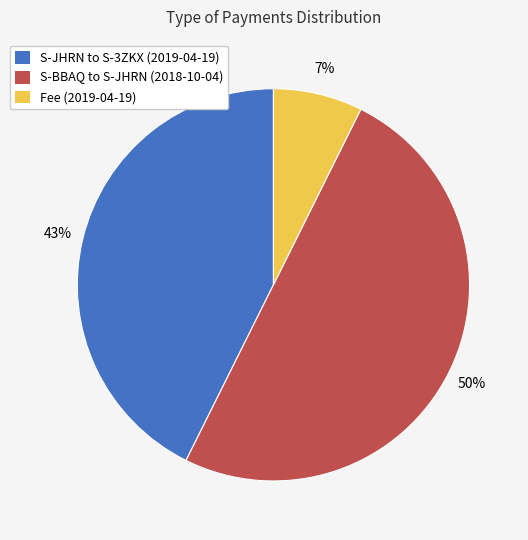

Is Fee (2019-04-19) the majority of the pie?

No